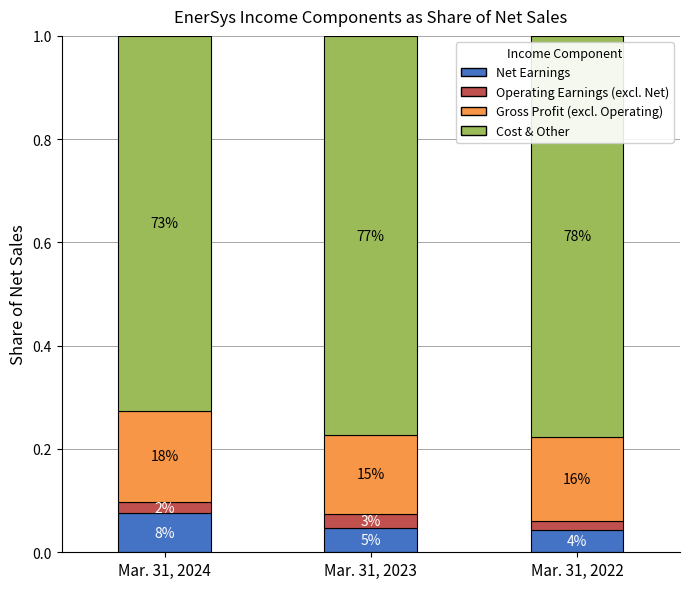

Does the chart contain stacked bars?

Yes